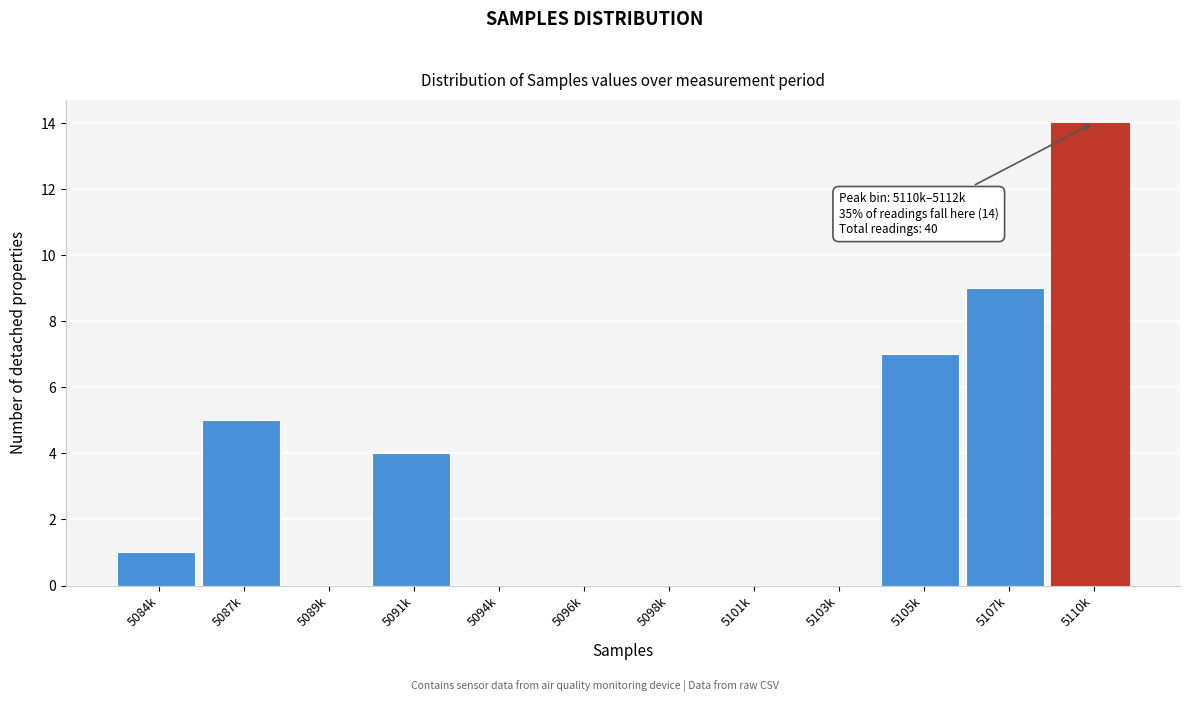

Reading left to right, list all the values displayed in this chart.

5084k=1	5087k=5	5089k=0	5091k=4	5094k=0	5096k=0	5098k=0	5101k=0	5103k=0	5105k=7	5107k=9	5110k=14